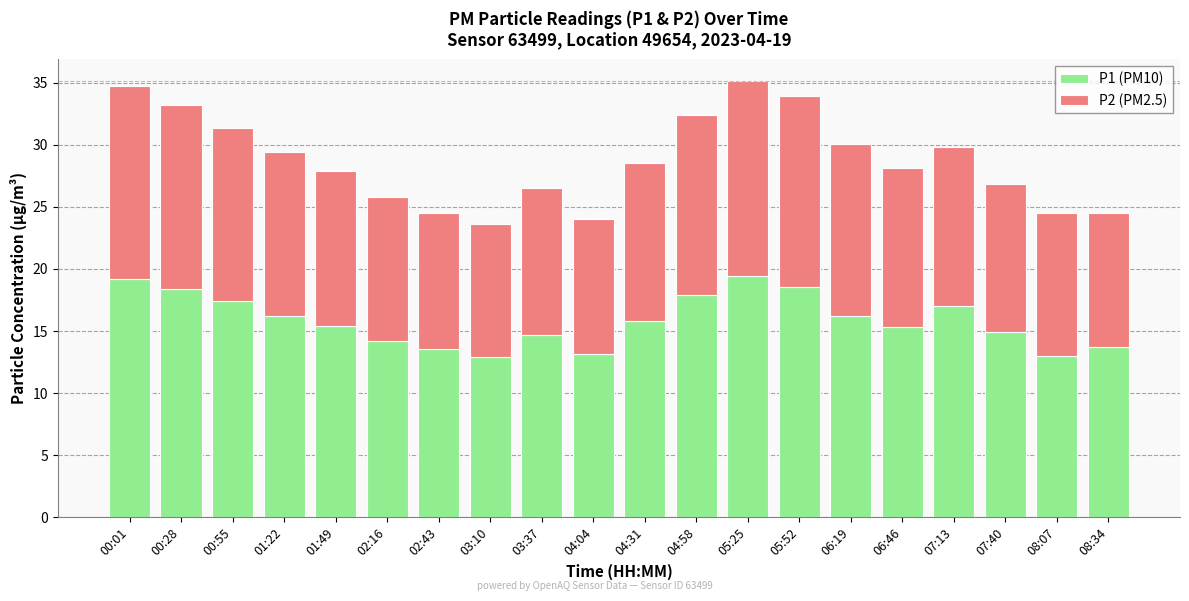

What is the total value across all series at 00:28?

33.2